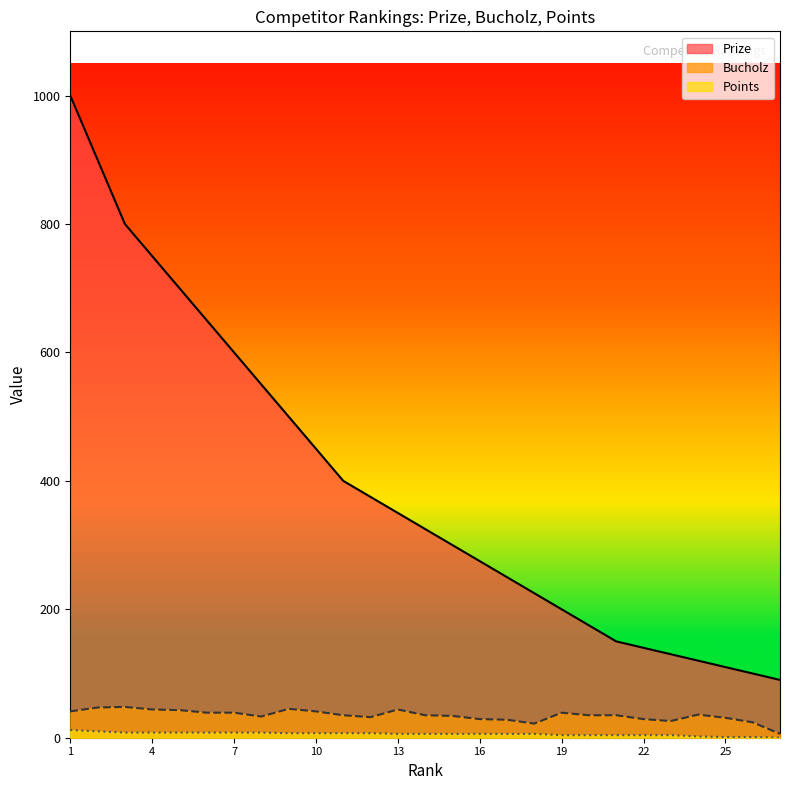

At how many categories does at least one series exceed 981?

1